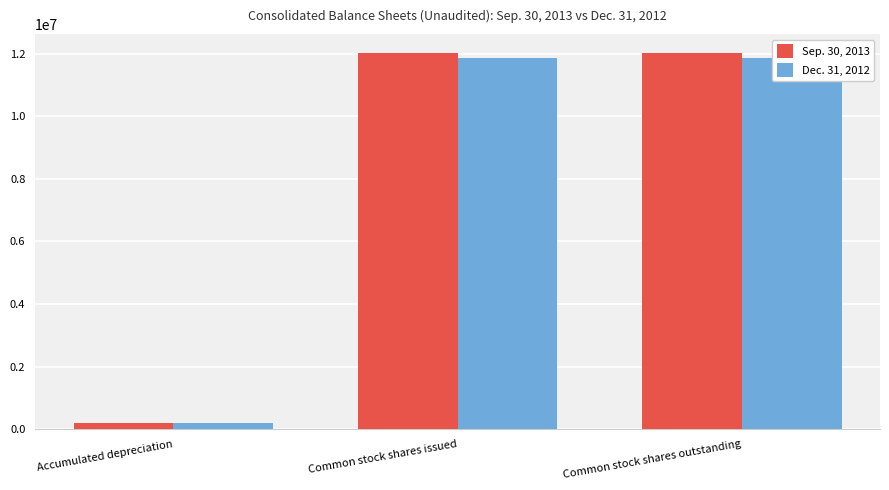

What are all the series names shown in the legend?

Sep. 30, 2013, Dec. 31, 2012